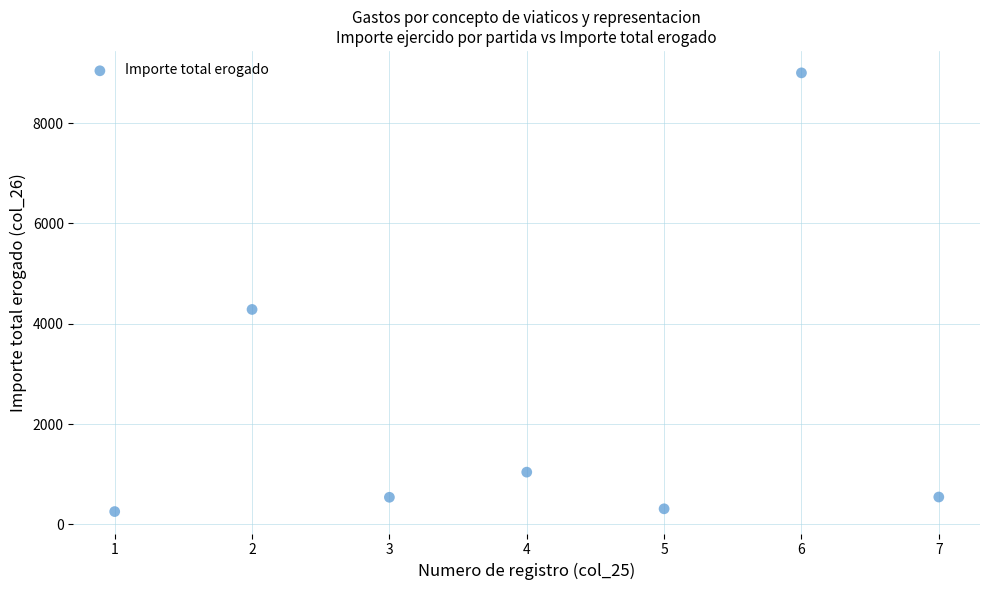

What is the average Y value?

2282